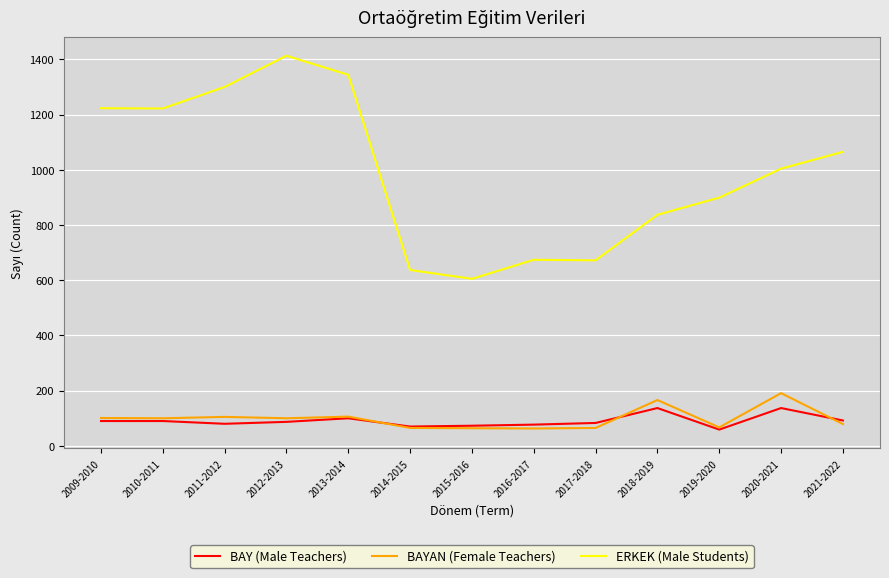

True or false: ERKEK (Male Students) and BAYAN (Female Teachers) intersect in this chart.

False